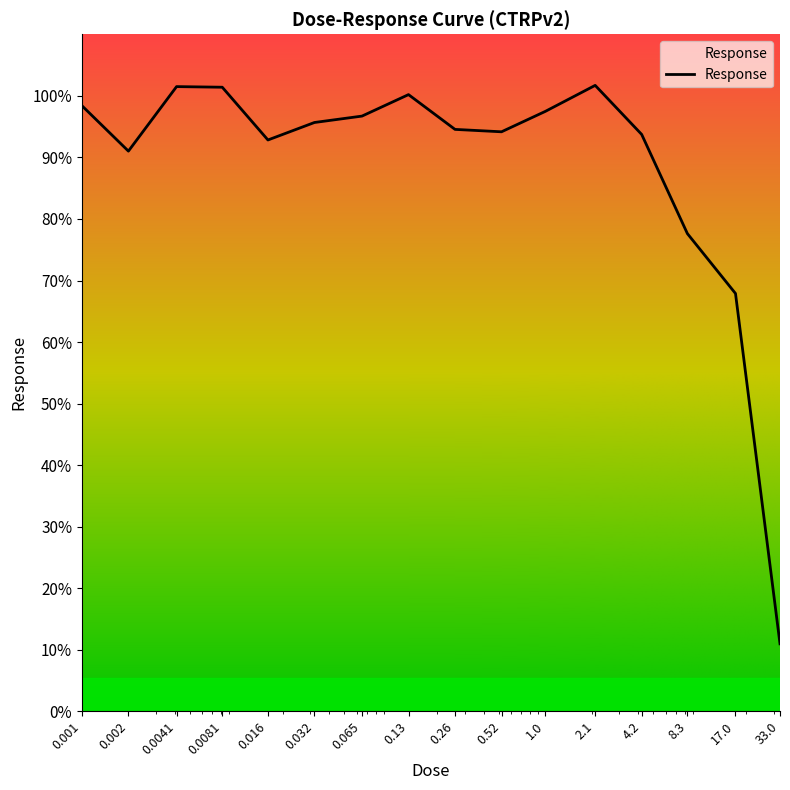

What is the difference between the maximum and minimum values?

90.7